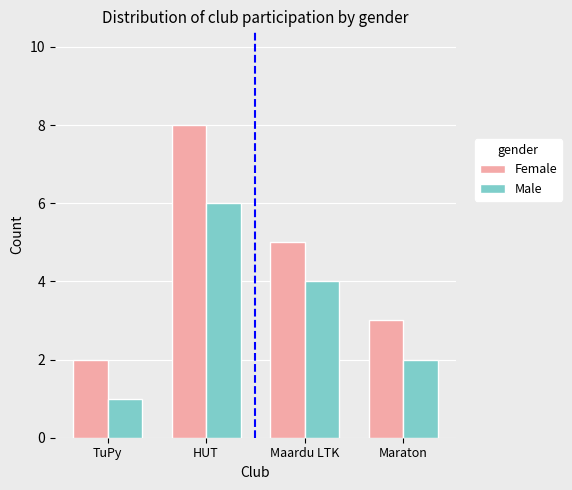

Reading left to right, extract all data points from this chart.

Female: TuPy=2	HUT=8	Maardu LTK=5	Maraton=3
Male: TuPy=1	HUT=6	Maardu LTK=4	Maraton=2